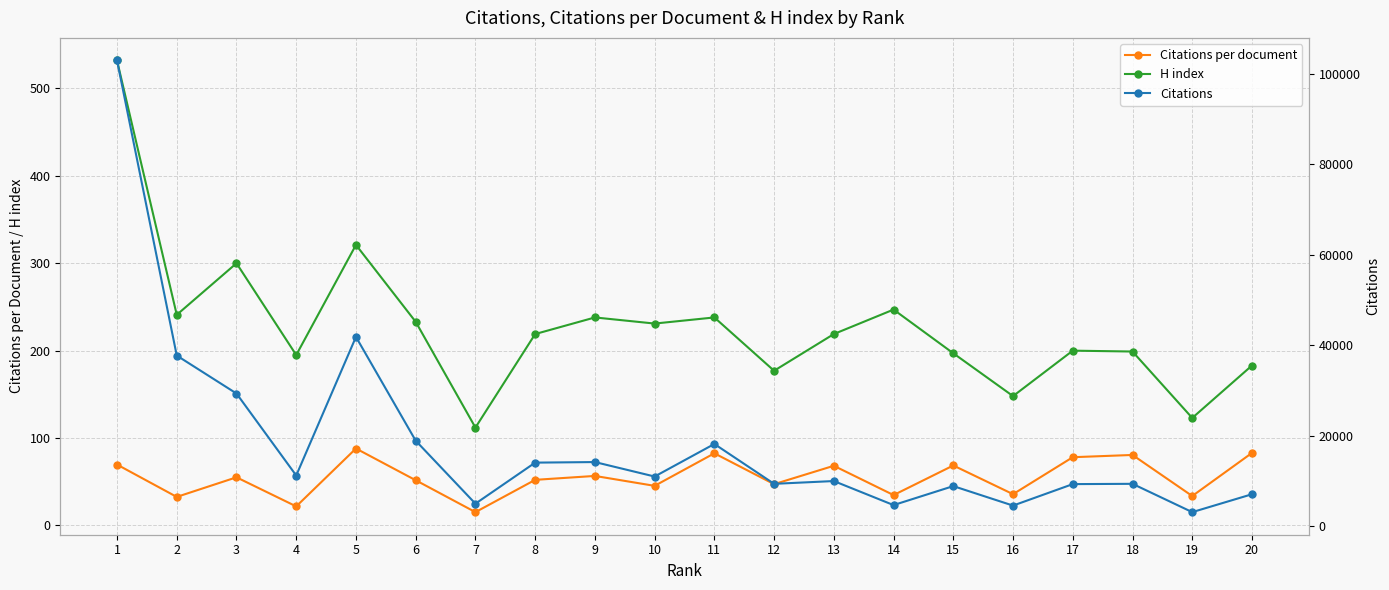

Does the chart display data point markers on the line(s)?

Yes